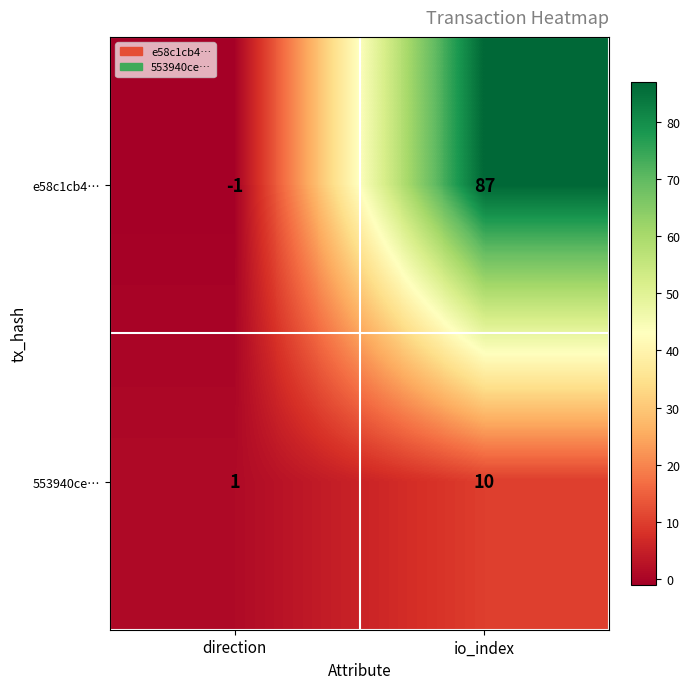

What is the difference between the e58c1cb4… values at io_index and direction?

88